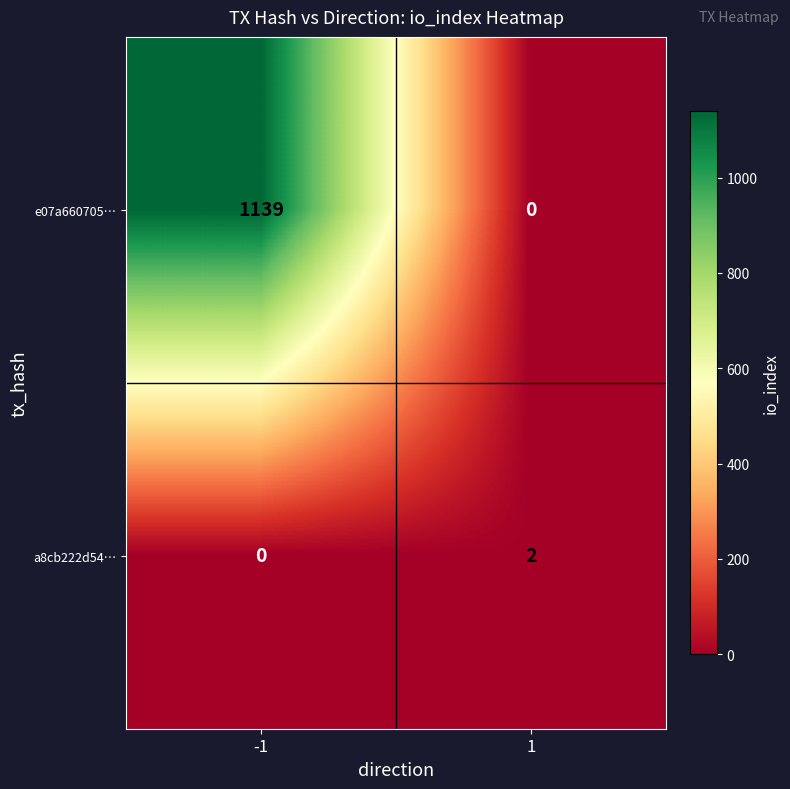

Rank the categories by e07a660705… value from lowest to highest.

1, -1